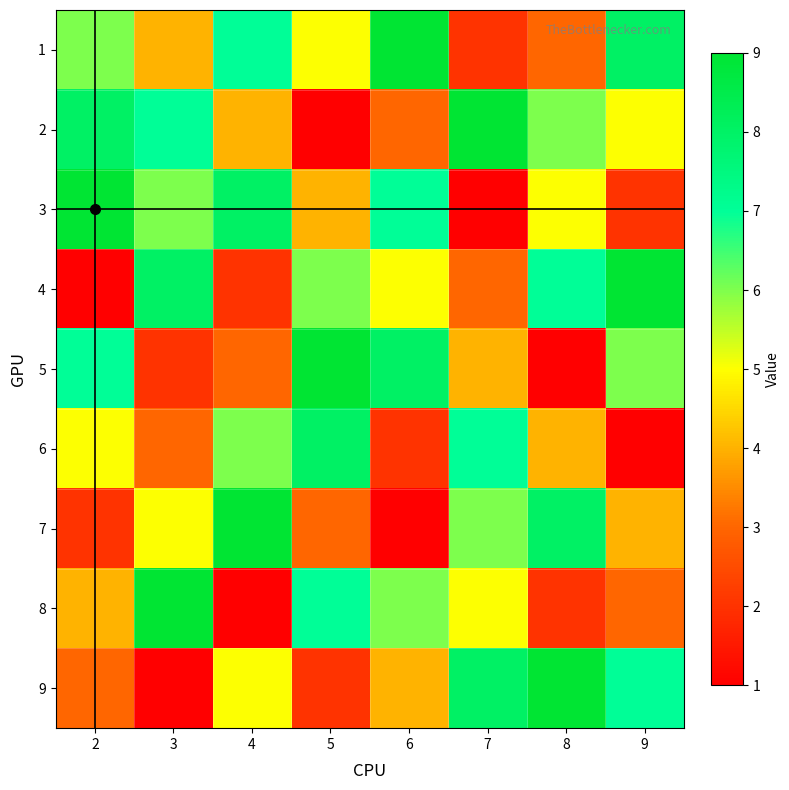

What is the difference between the highest and lowest values at 8?

8